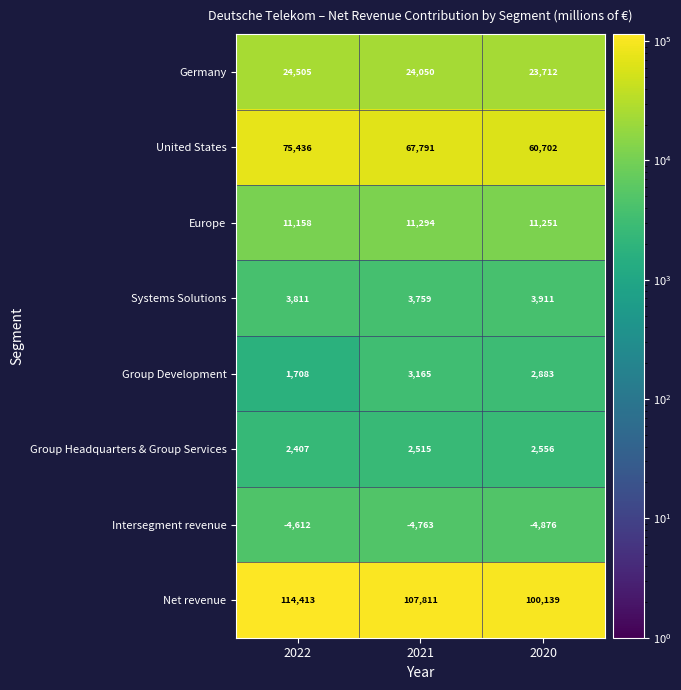

Reading left to right, what are all the values shown in this chart?

Germany: 2022=24505	2021=24050	2020=23712
United States: 2022=75436	2021=67791	2020=60702
Europe: 2022=11158	2021=11294	2020=11251
Systems Solutions: 2022=3811	2021=3759	2020=3911
Group Development: 2022=1708	2021=3165	2020=2883
Group Headquarters & Group Services: 2022=2407	2021=2515	2020=2556
Intersegment revenue: 2022=-4612	2021=-4763	2020=-4876
Net revenue: 2022=114413	2021=107811	2020=100139